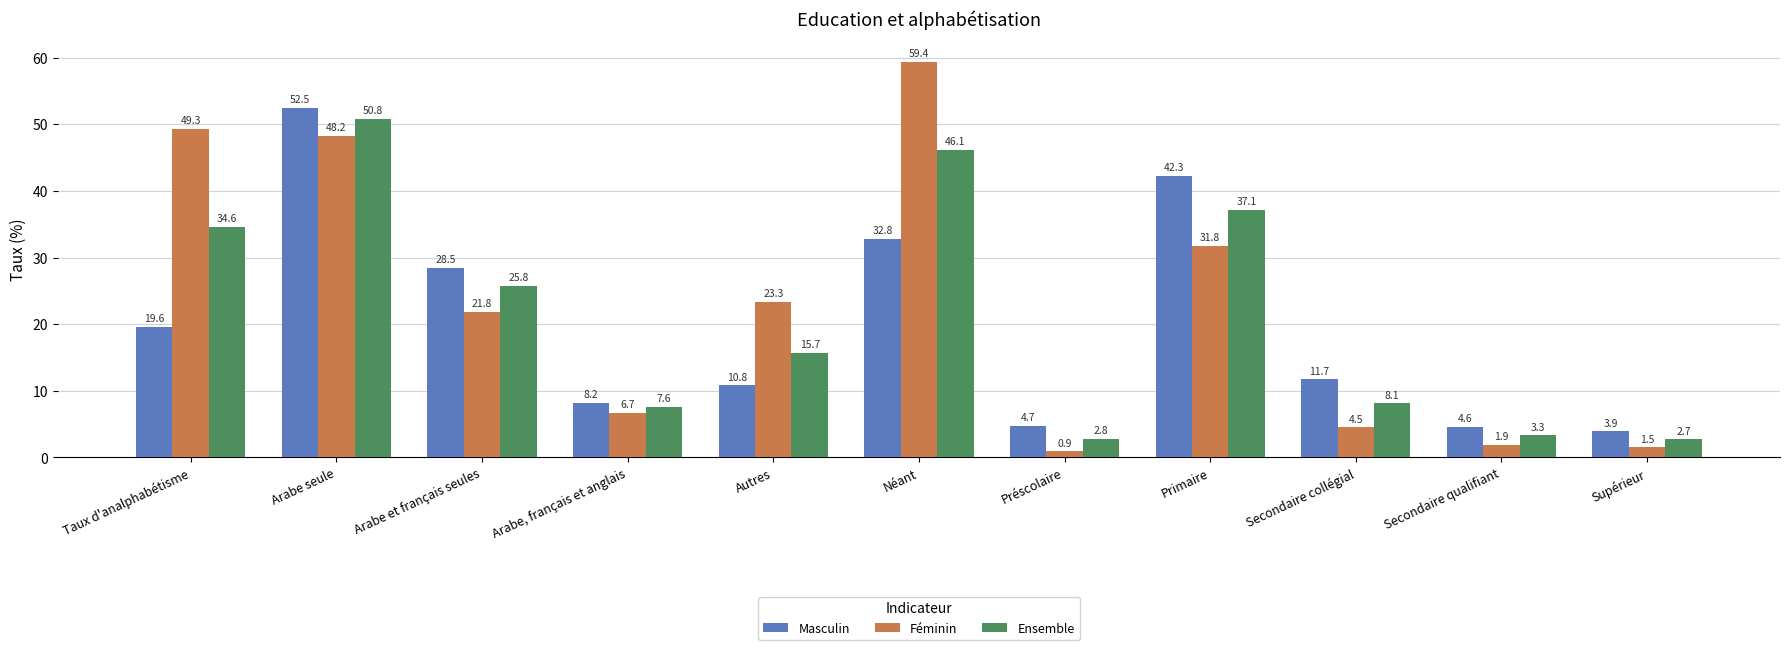

At how many categories does at least one series exceed 7?

8